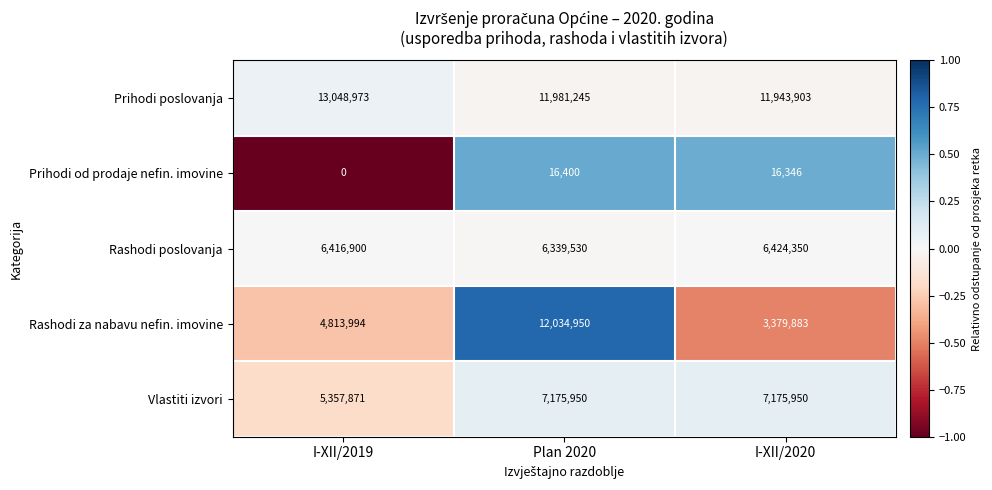

The Rashodi za nabavu nefin. imovine series shows 6577679 at I-XII/2019. True or false?

False